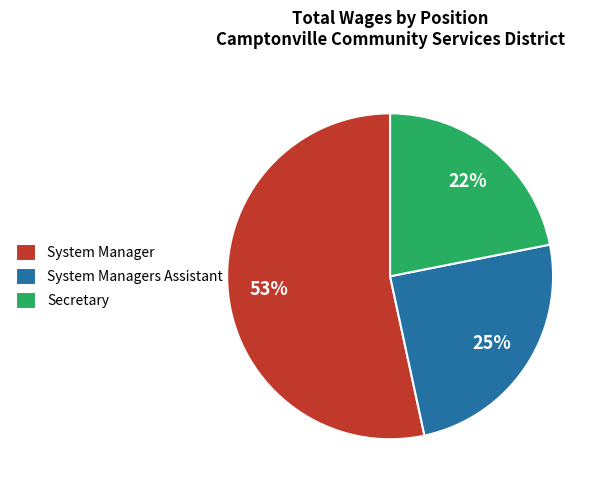

To the nearest percent, what is the average slice percentage?

33%